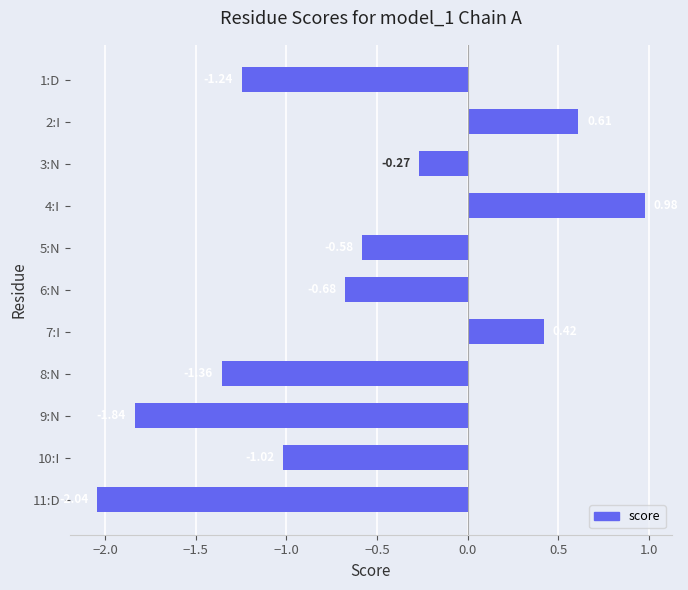

List the labels in order of value, largest first.

4:I, 2:I, 7:I, 3:N, 5:N, 6:N, 10:I, 1:D, 8:N, 9:N, 11:D